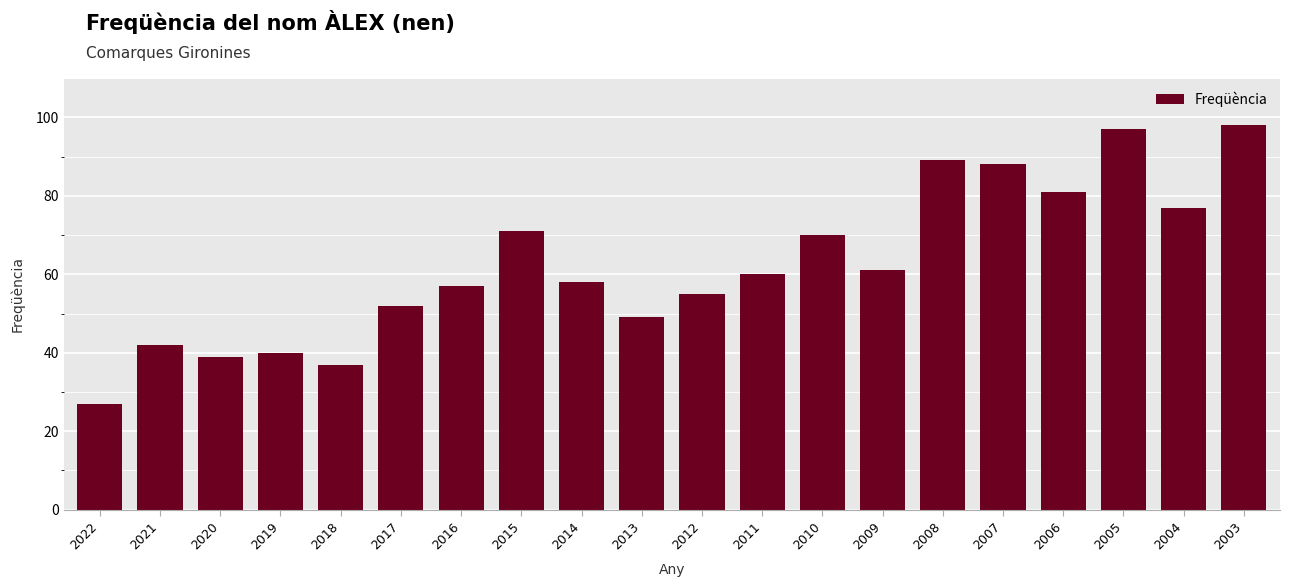

List the labels in order of value, smallest first.

2022, 2018, 2020, 2019, 2021, 2013, 2017, 2012, 2016, 2014, 2011, 2009, 2010, 2015, 2004, 2006, 2007, 2008, 2005, 2003